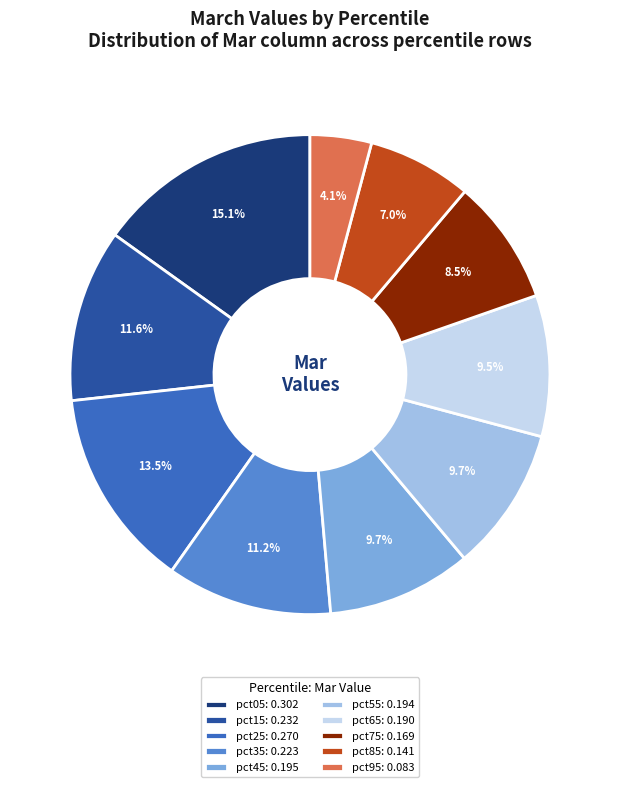

Is it true that pct55 is 17% of the pie?

False